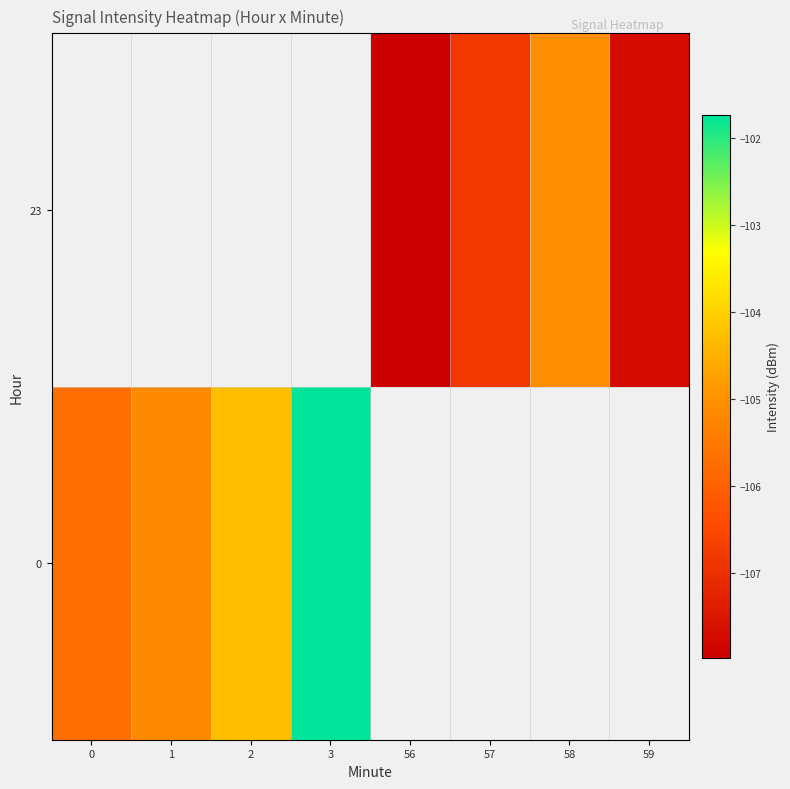

At how many categories does at least one series exceed -104?

1